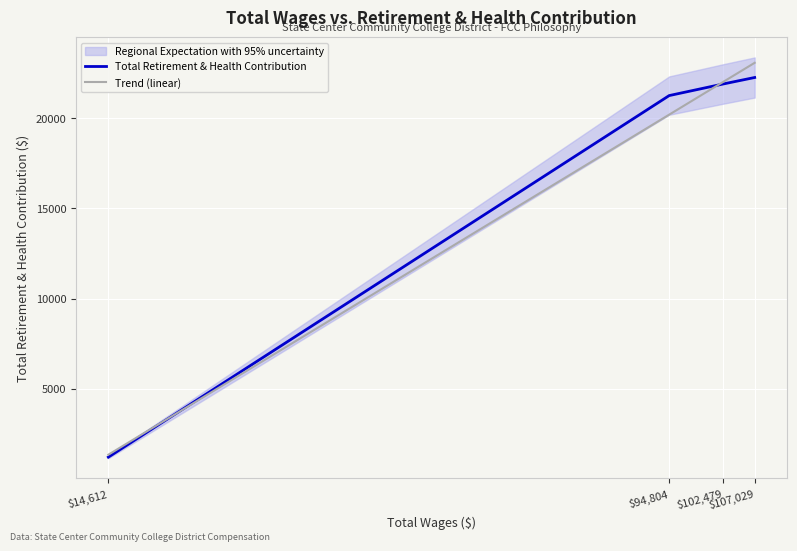

Where is Total Retirement & Health Contribution nearest to the value 11735?

$94,804